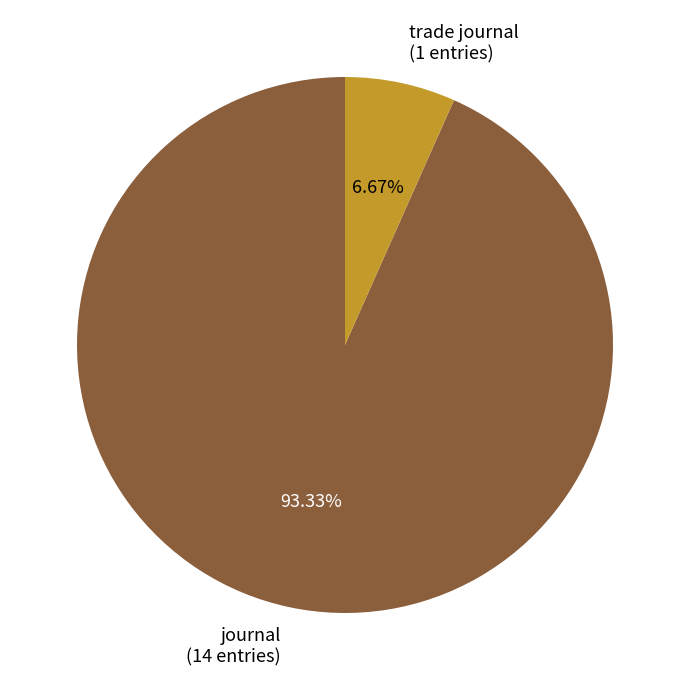

True or false: trade journal accounts for 1% of the total.

False